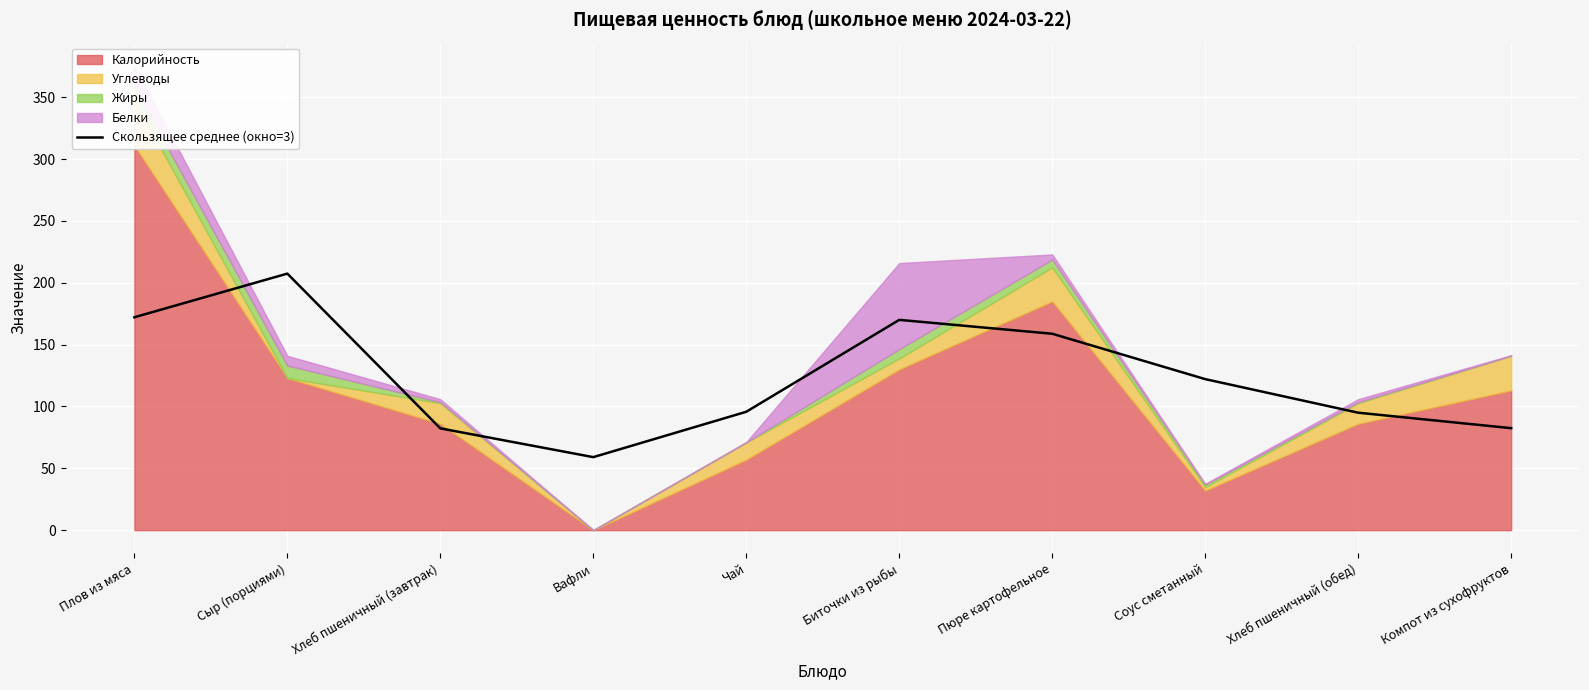

Reading left to right, extract all data points from this chart.

Плов из мяса=172.1	Сыр (порциями)=207.4	Хлеб пшеничный (завтрак)=82.3	Вафли=59.0	Чай=95.7	Биточки из рыбы=170.0	Пюре картофельное=158.8	Соус сметанный=122.1	Хлеб пшеничный (обед)=95.0	Компот из сухофруктов=82.5